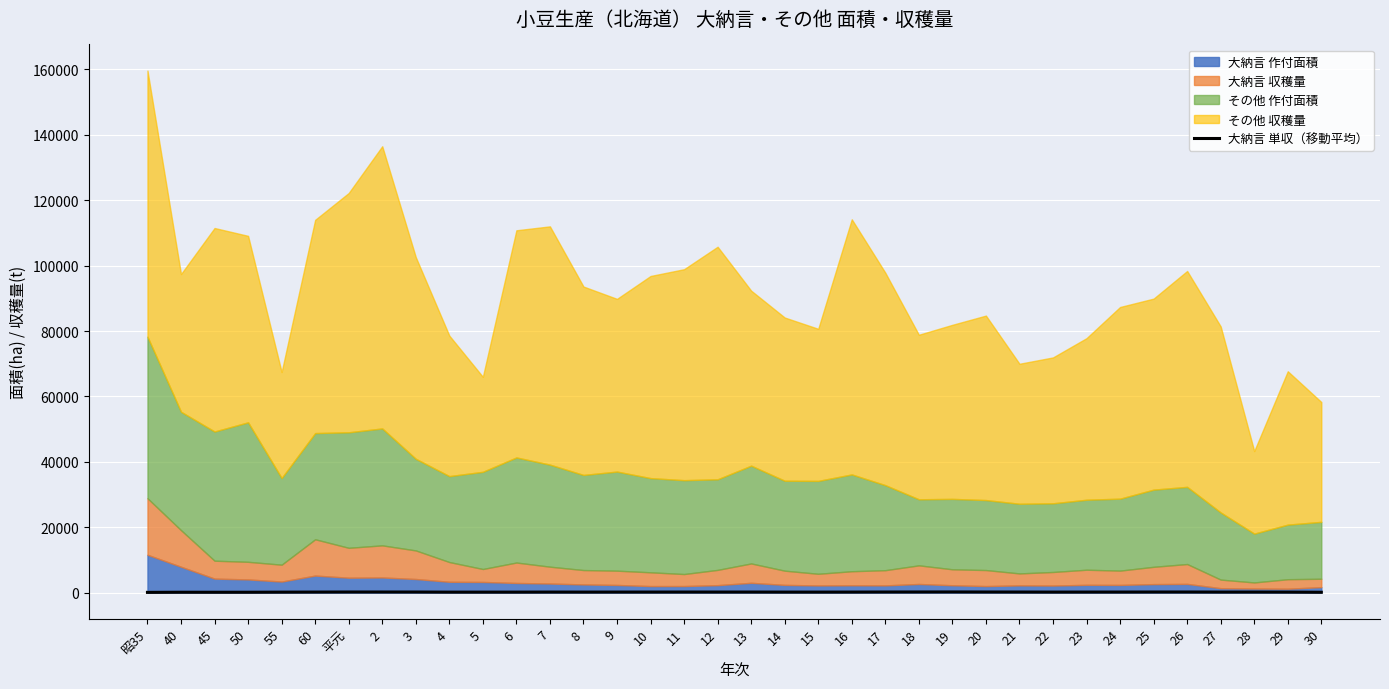

Reading left to right, list all the values displayed in this chart.

96.7	139.0	133.7	137.3	165.7	188.0	207.7	206.7	200.3	170.3	170.7	171.7	189.7	181.3	189.3	191.3	197.3	193.3	194.0	180.3	178.3	187.0	204.3	212.7	224.0	207.3	199.3	182.7	189.7	193.3	204.3	206.7	188.0	193.3	179.3	130.7